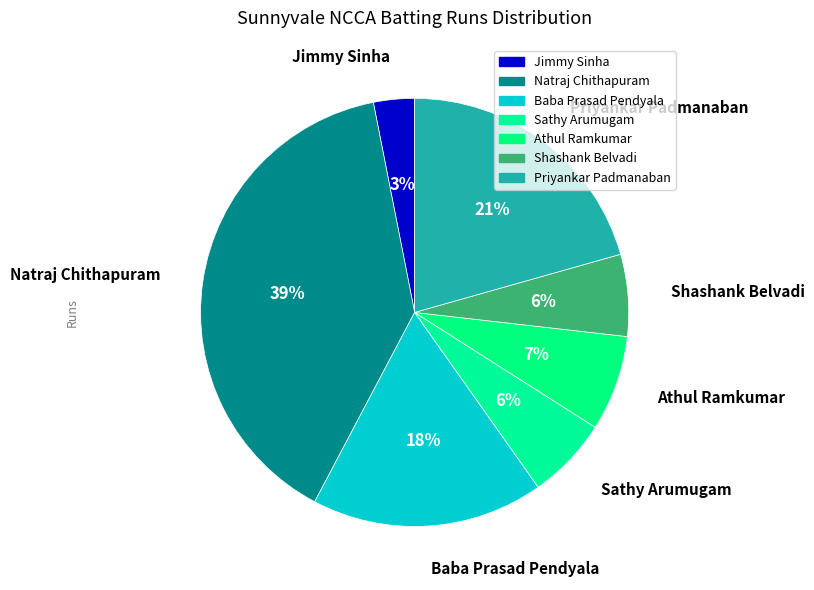

Does Sathy Arumugam account for over 50% of the chart?

No